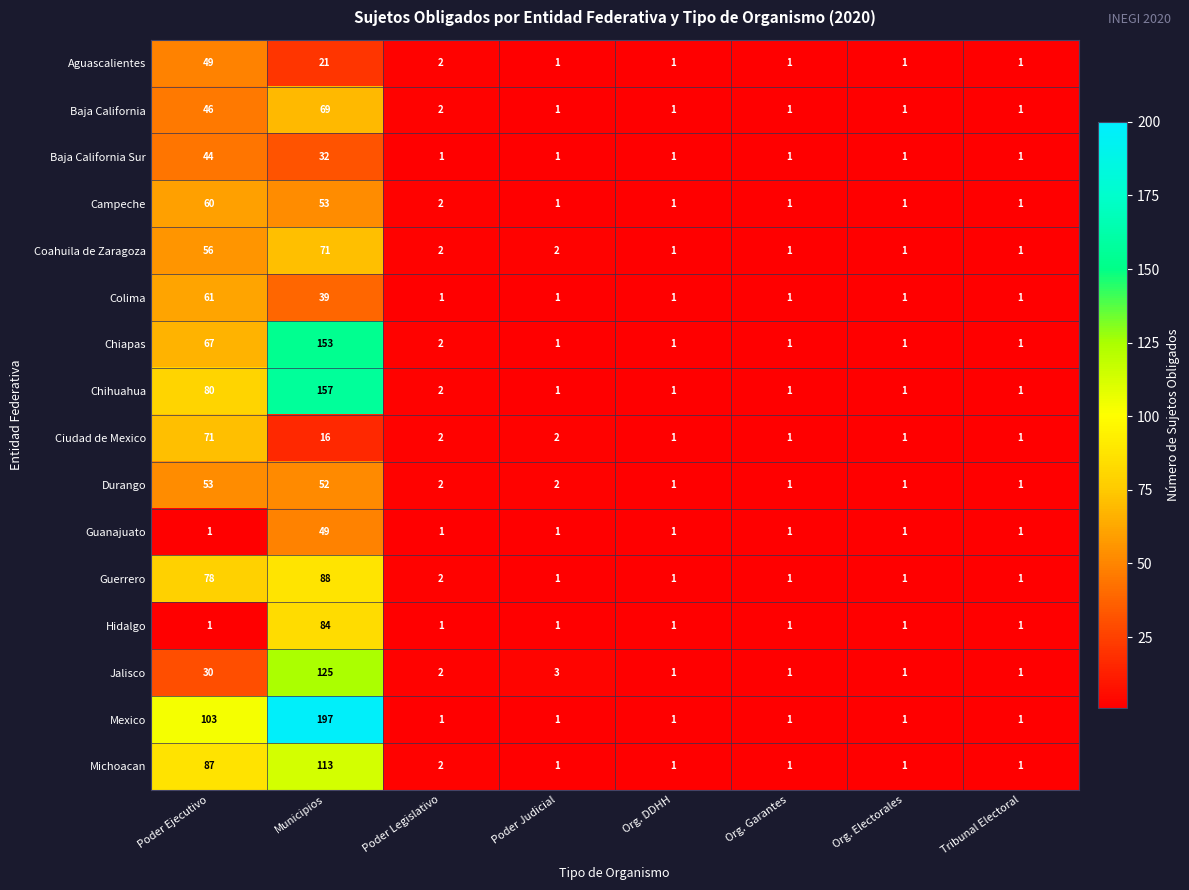

Which category has the highest value across all series?

Municipios